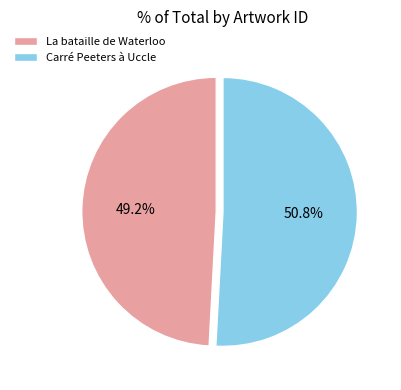

Count the number of slices in the pie.

2